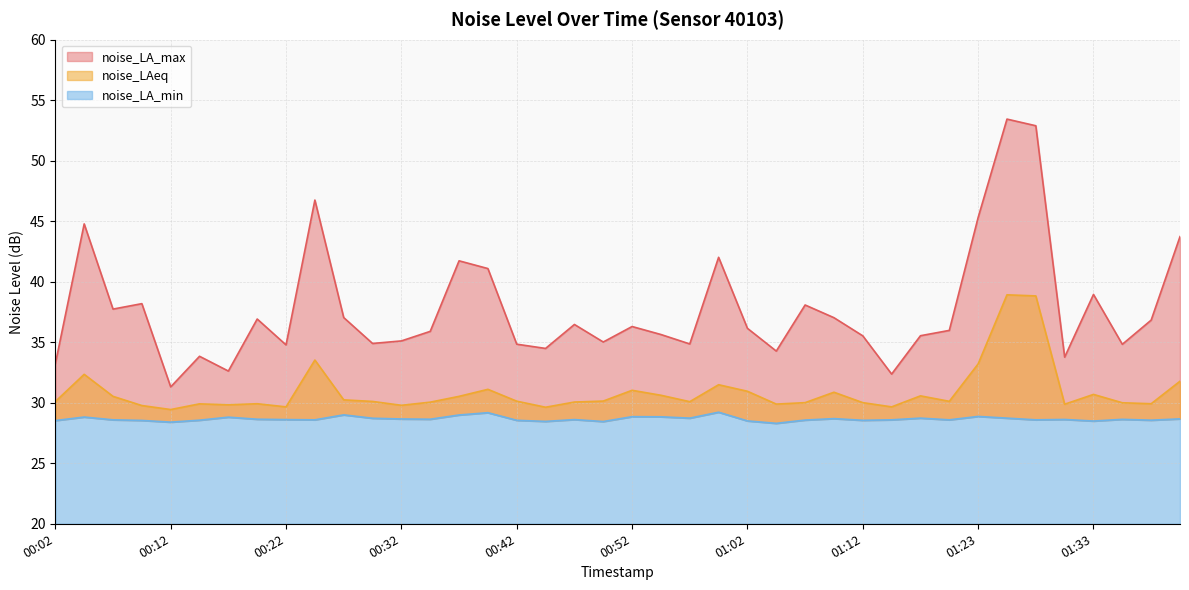

What is the maximum value shown in the chart?

53.4